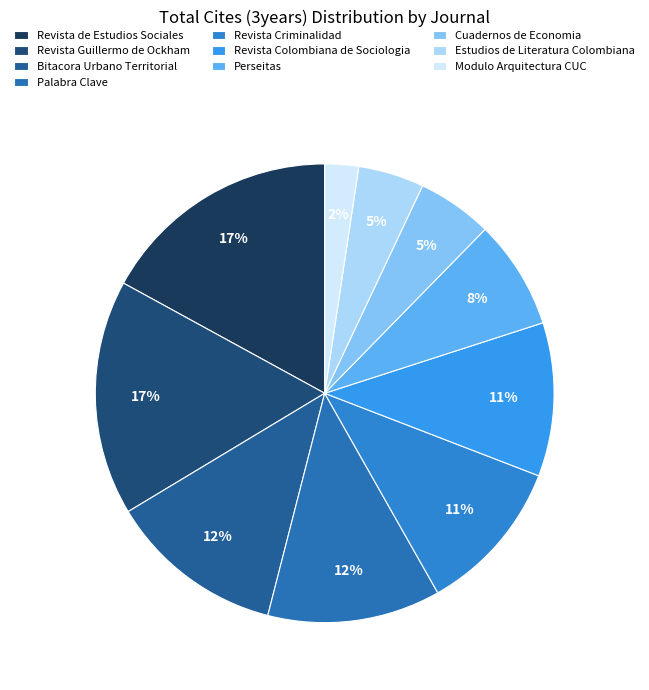

What is the change in value from Perseitas to Estudios de Literatura Colombiana?

-335